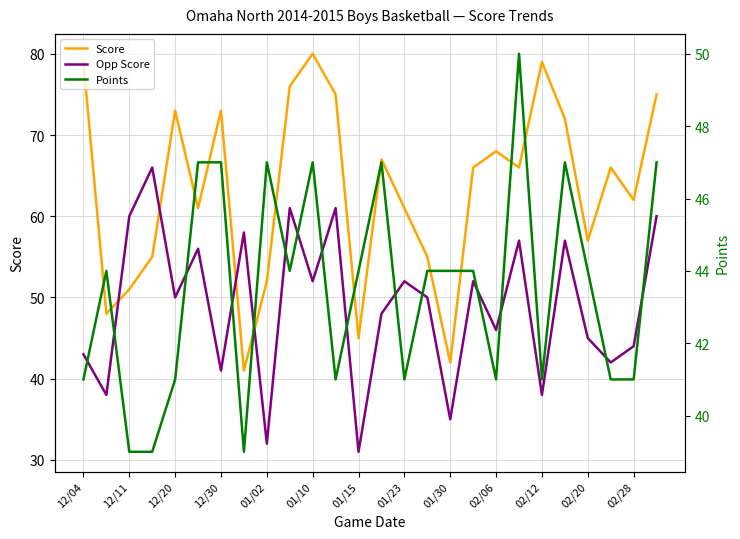

The Score series shows 17 at 01/02. True or false?

False